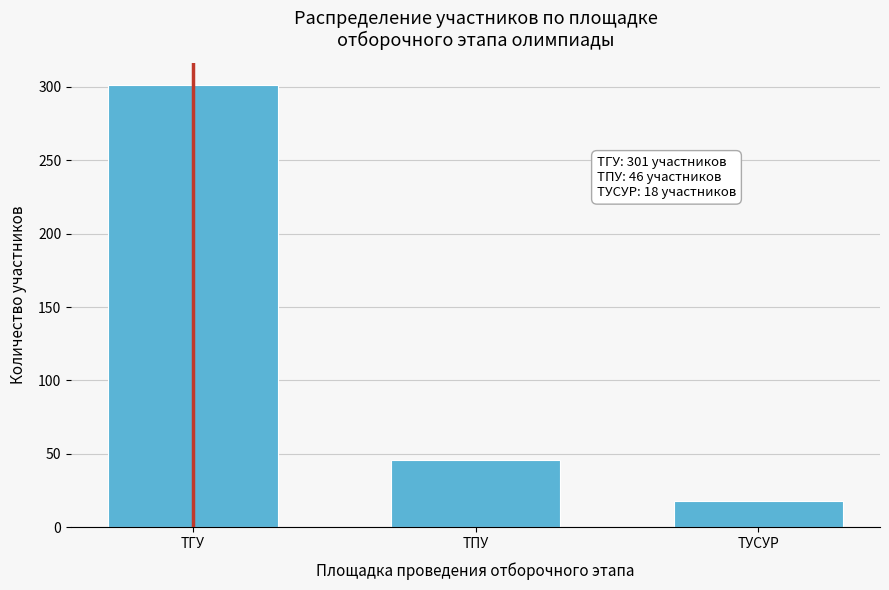

Reading right to left, extract all data points from this chart.

ТУСУР=18	ТПУ=46	ТГУ=301